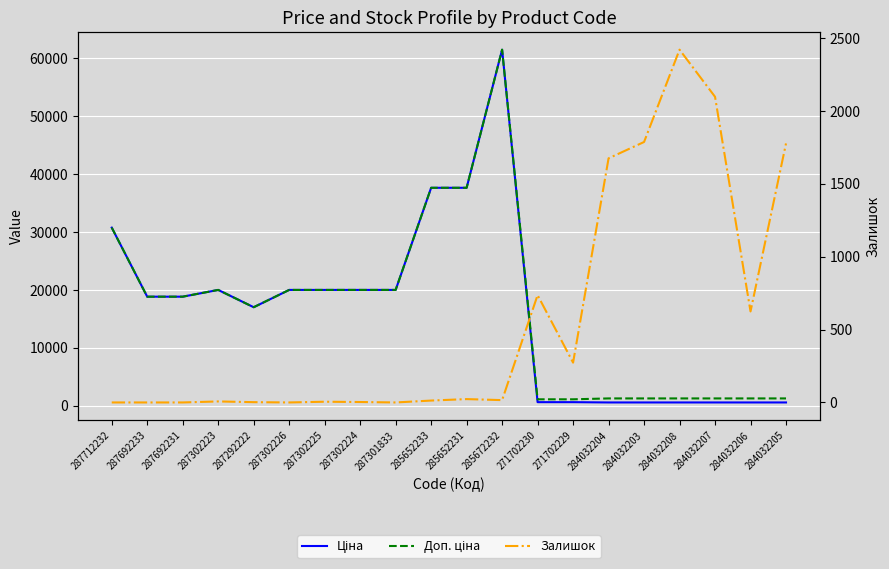

What is the sum of the Ціна values at 287692233 and 271702229?

19386.7